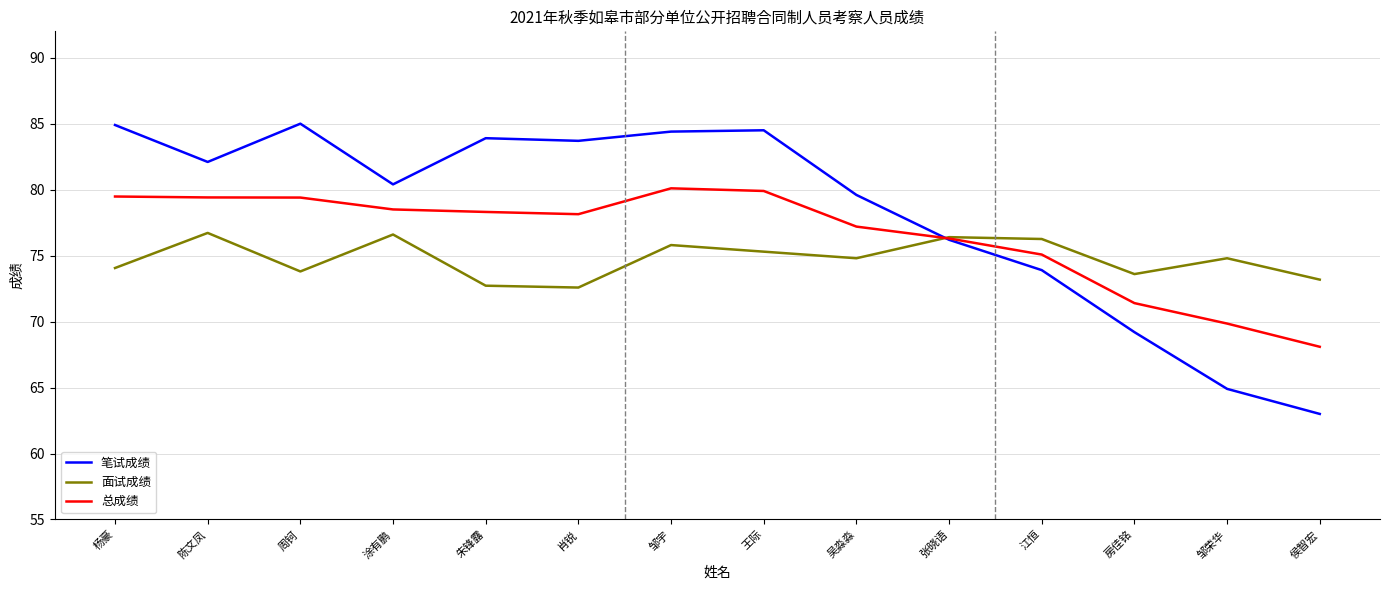

Rank the series by their maximum value, from lowest to highest.

面试成绩, 总成绩, 笔试成绩